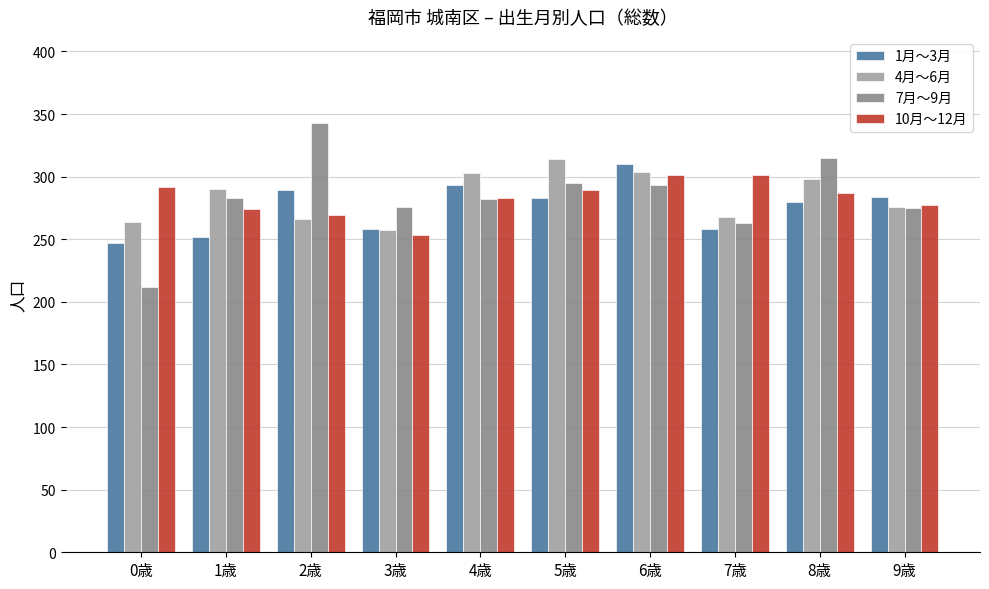

What is the total value across all series at 9歳?

1112